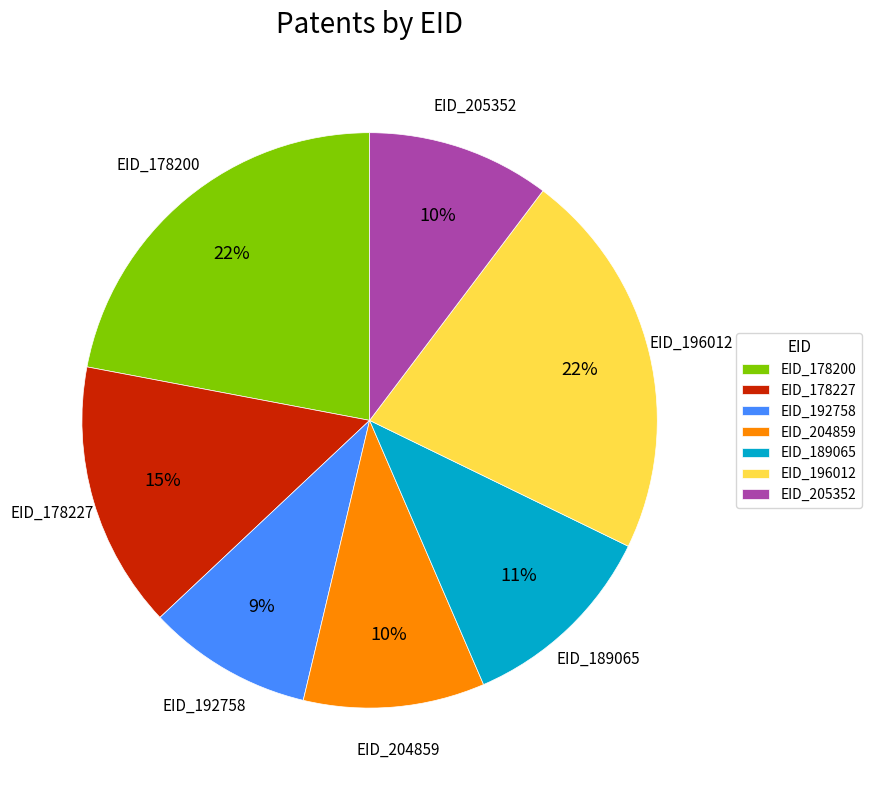

To the nearest percent, what percentage of the pie is EID_204859?

10%